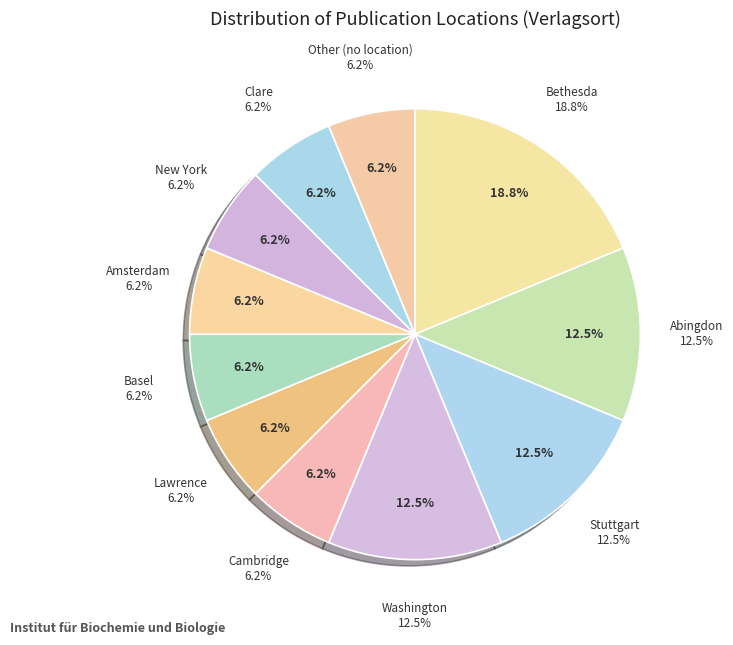

The Lawrence slice represents 18% of the pie. True or false?

False